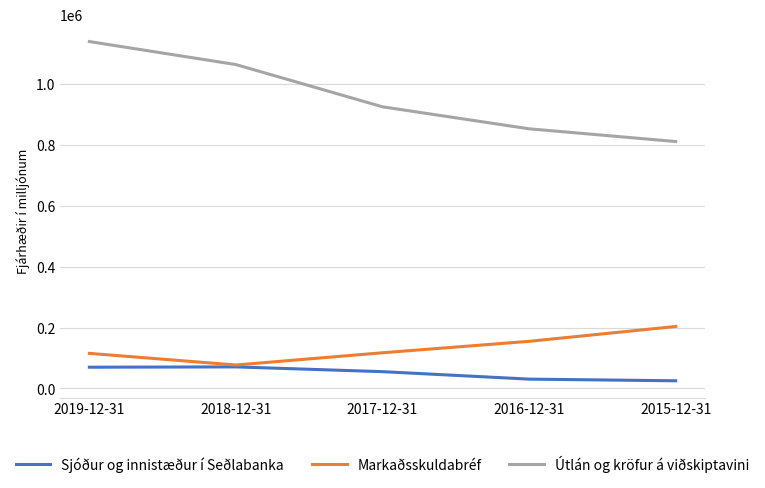

The value of Markaðsskuldabréf at 2018-12-31 is 120582. True or false?

False